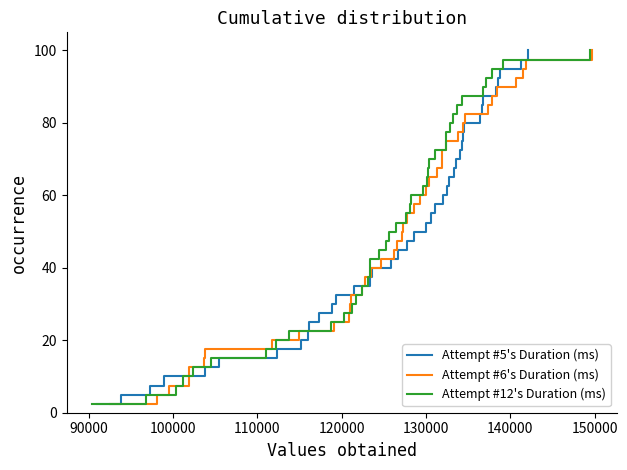

True or false: Attempt #6's Duration (ms) has more than 0 interior local peaks.

False